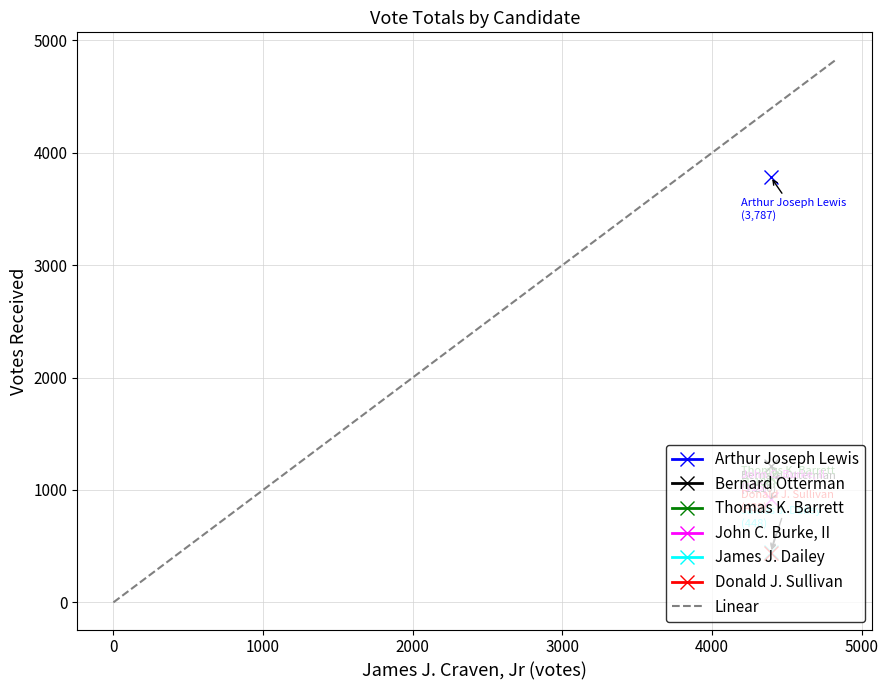

What is the average value?

2415.1